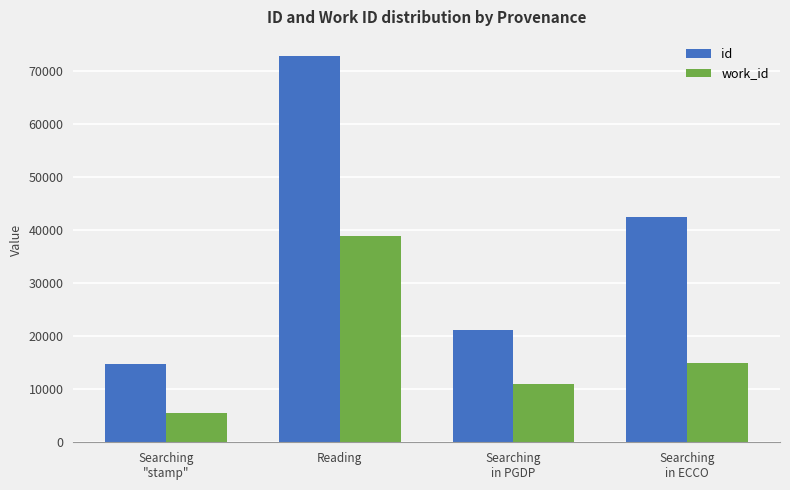

Does the chart contain stacked bars?

No